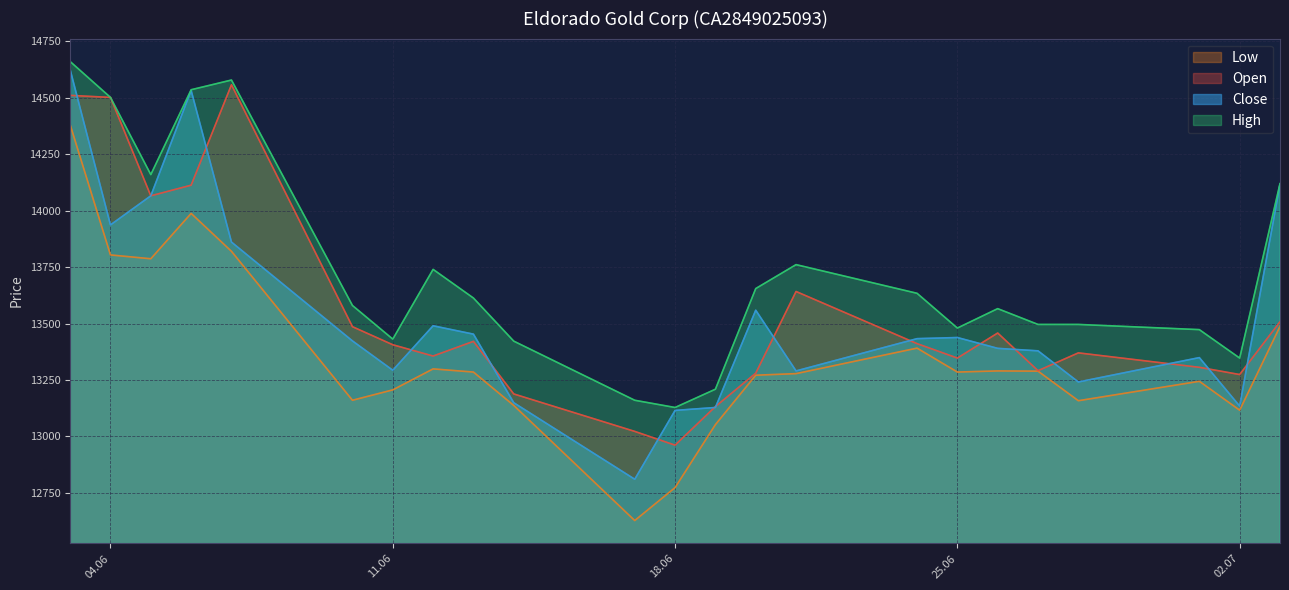

How many categories are shown in the chart?

23